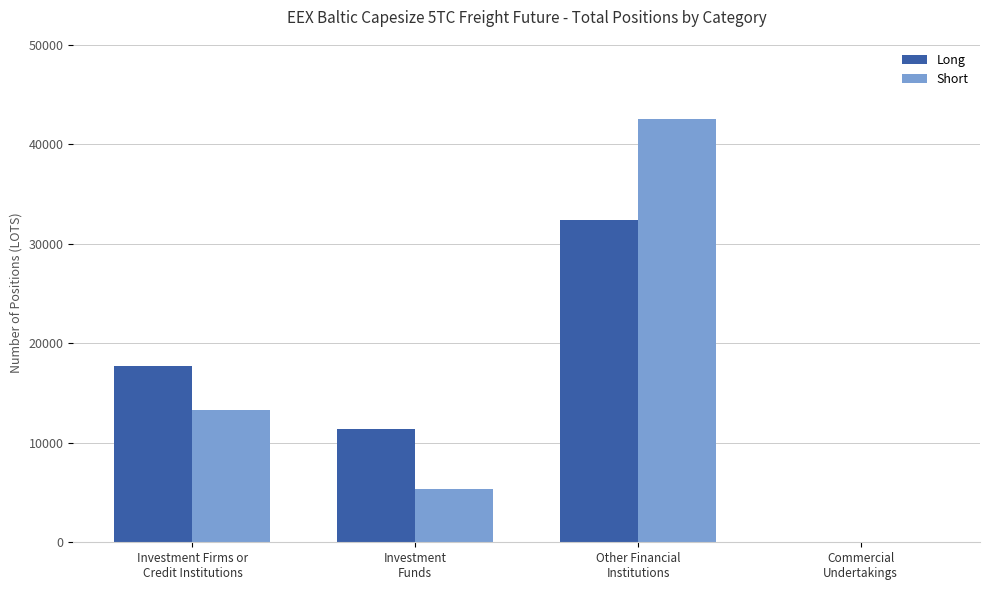

True or false: Long has a value of 46832.6 at Other Financial
Institutions.

False